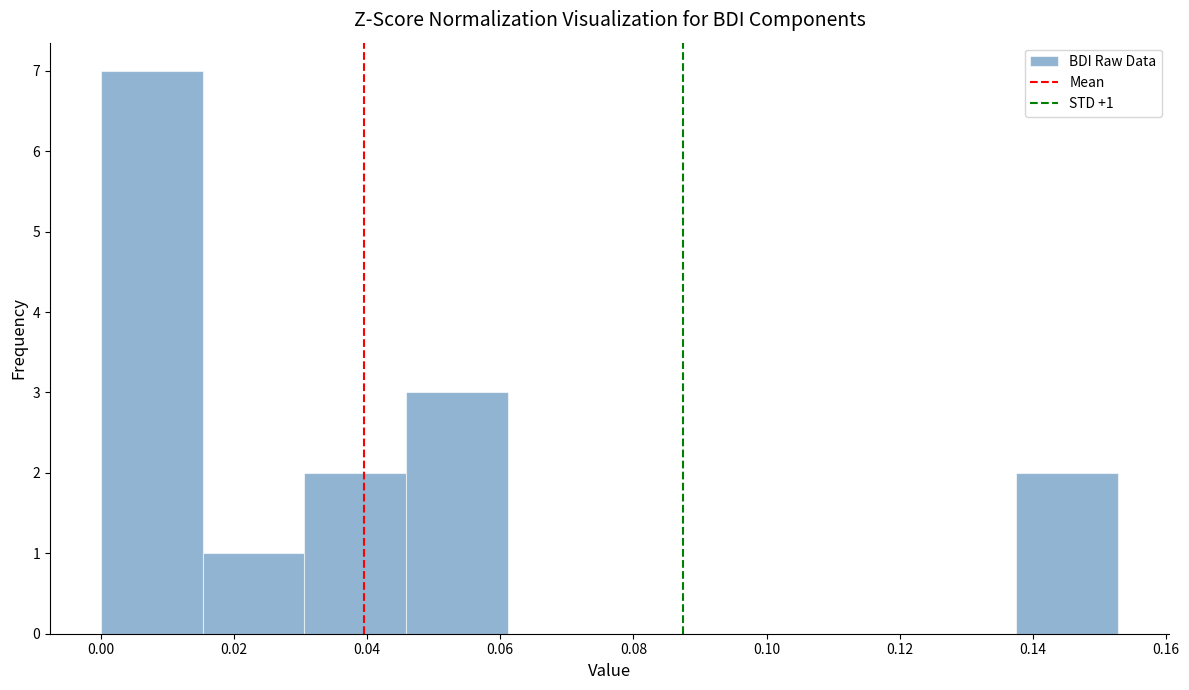

Which range on the x-axis has the tallest bar?

0.000 to 0.016